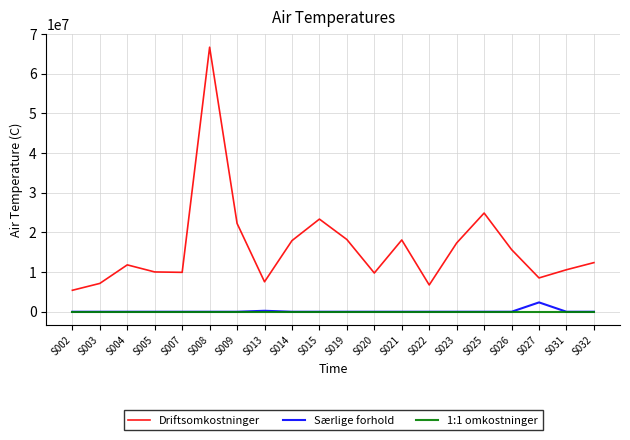

Which category has the lowest value in the Driftsomkostninger series?

S002